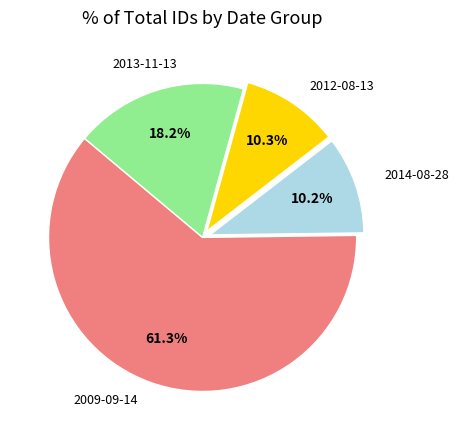

How many segments does this pie chart have?

4